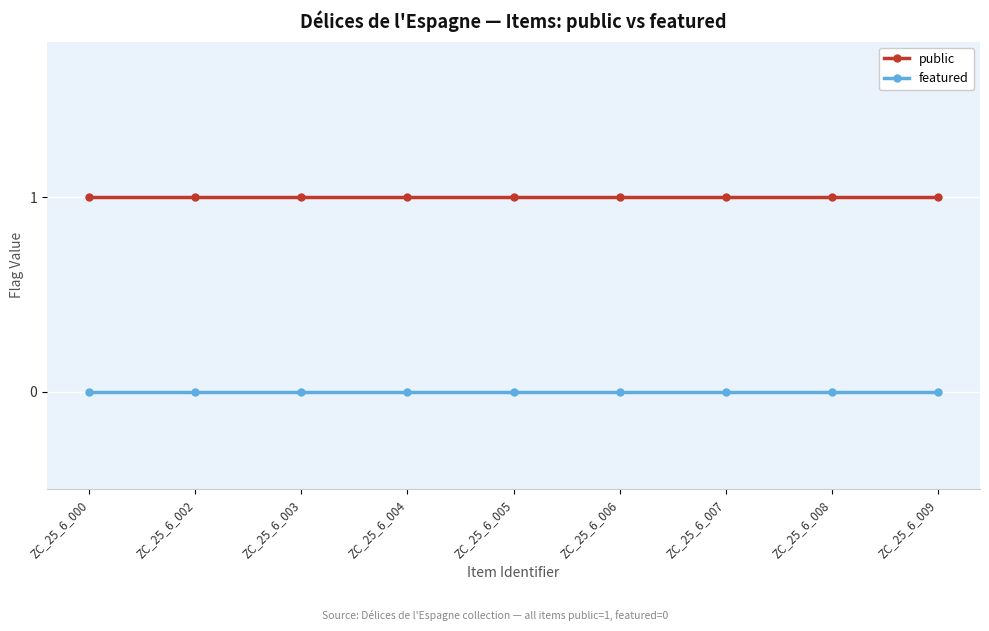

True or false: public and featured cross at least once.

False